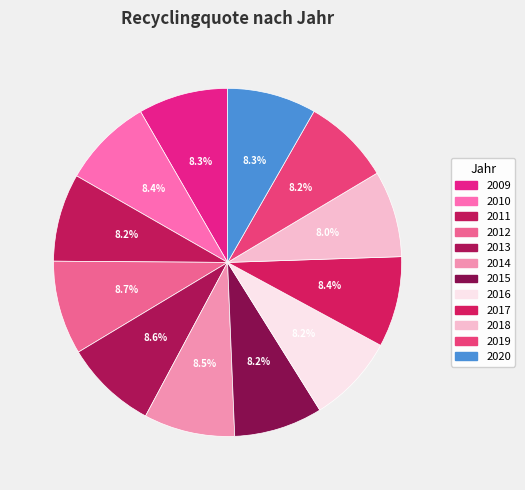

What is the smallest slice in the pie chart?

2018